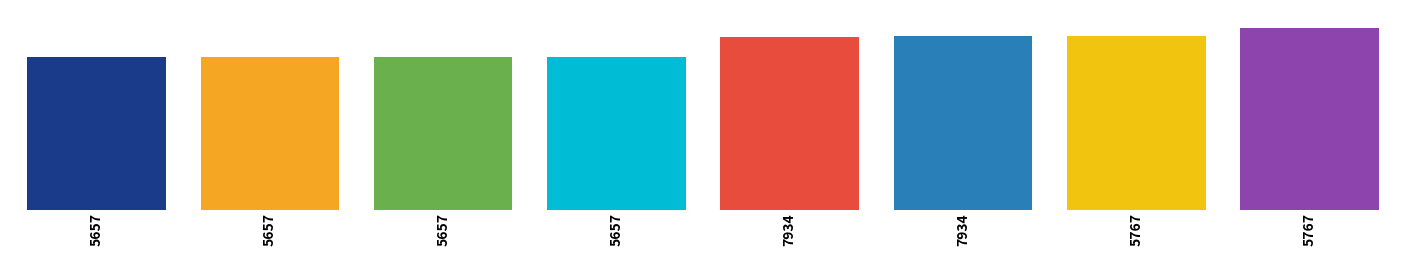

Rank the categories by value from highest to lowest.

5767, 5767, 7934, 7934, 5657, 5657, 5657, 5657